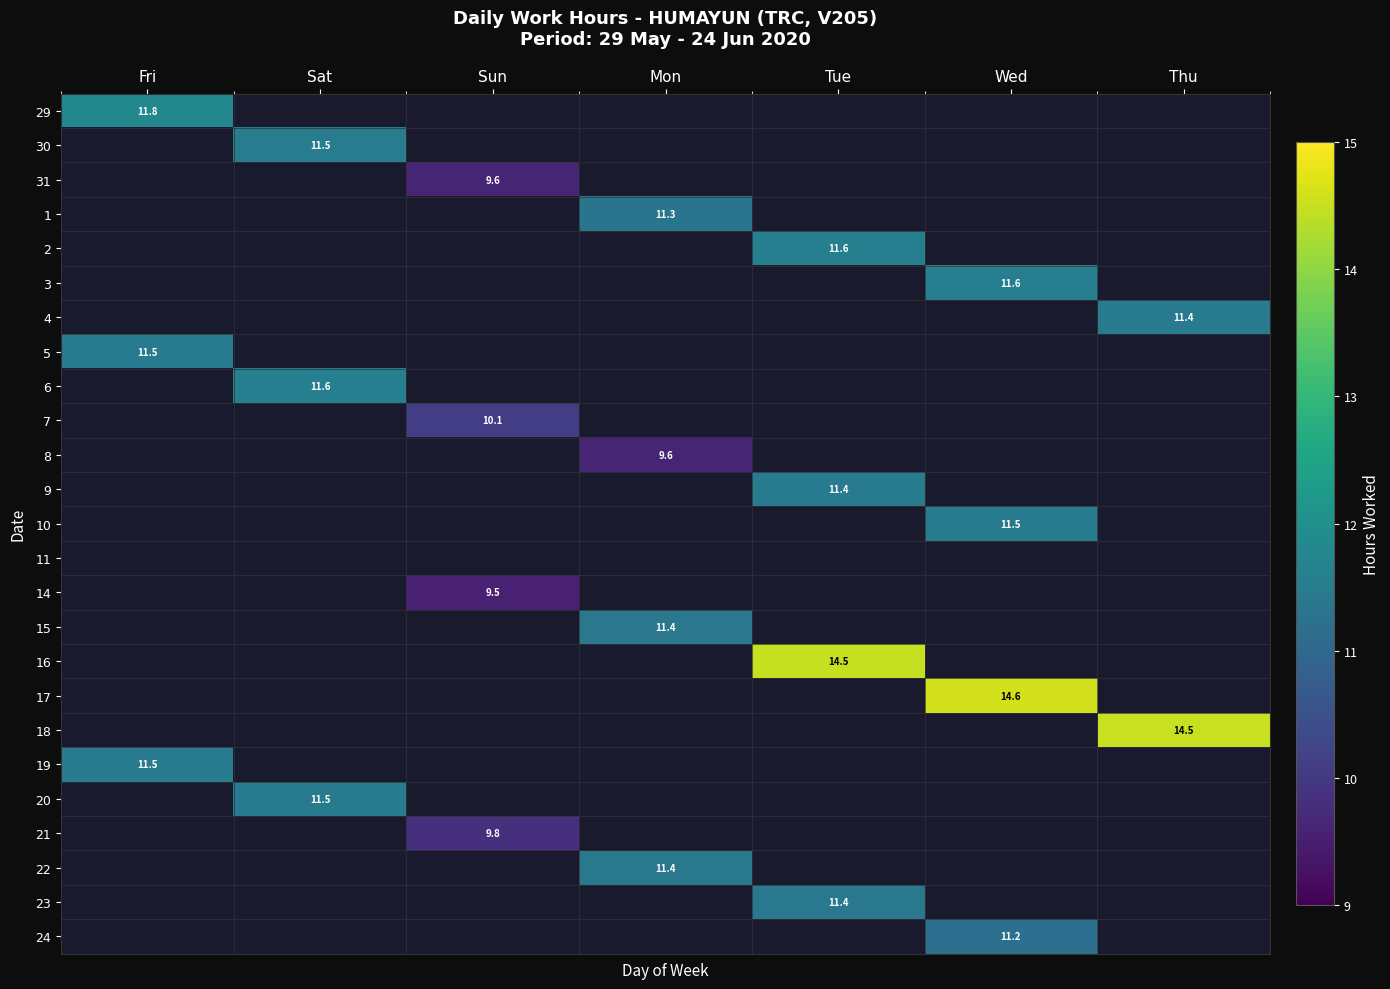

Is the value of 20 at Sat greater than the value of 21 at Sun?

Yes